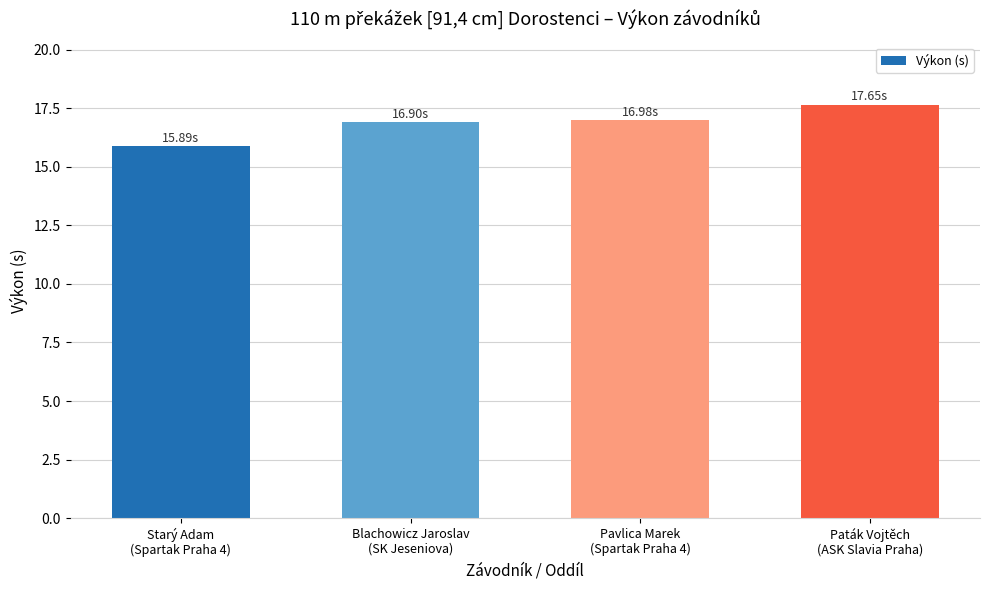

What is the average value?

16.9